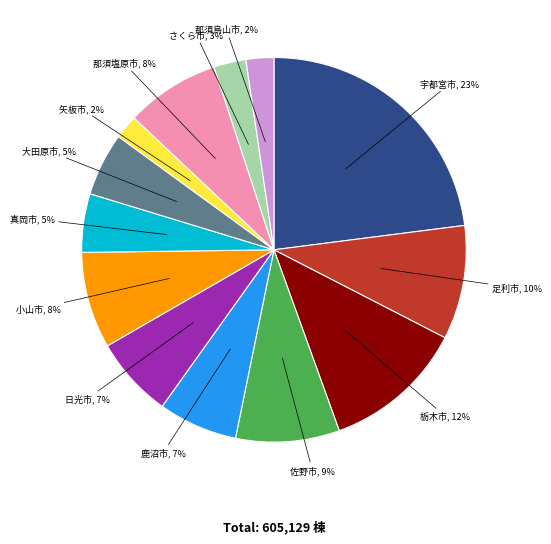

Is there a majority slice in this chart?

No